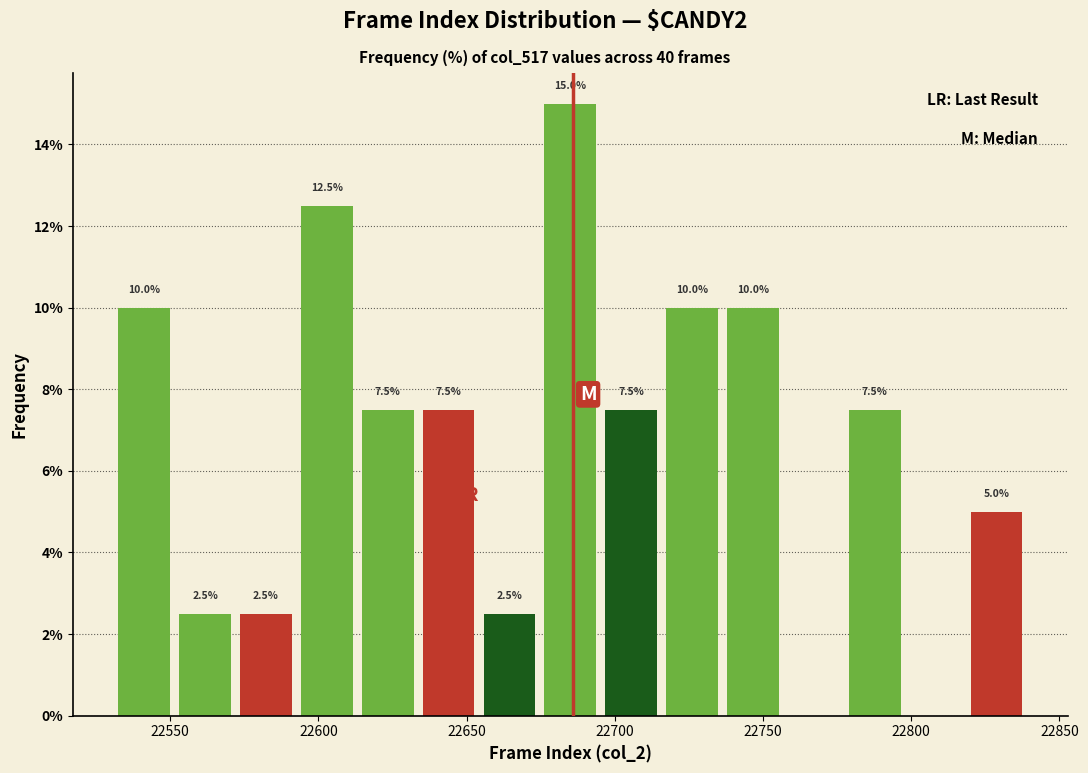

Which range on the x-axis has the tallest bar?

22675 to 22695